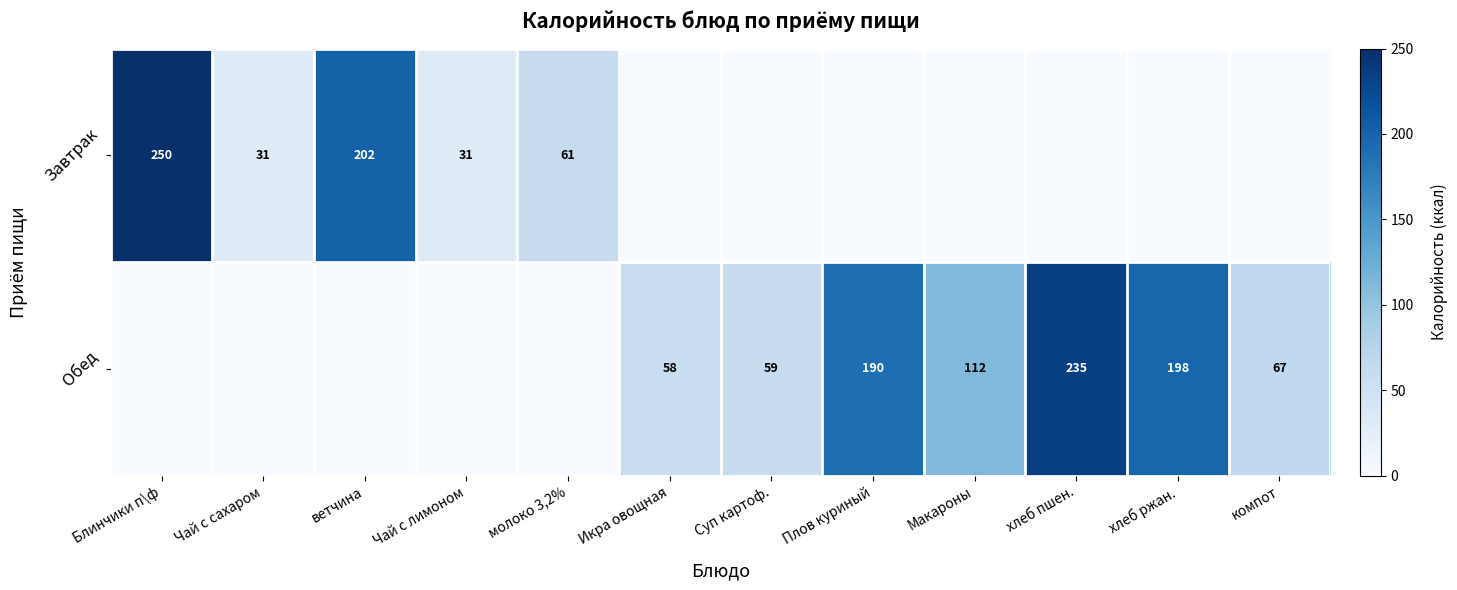

True or false: Завтрак has a value of 61 at молоко 3,2%.

True